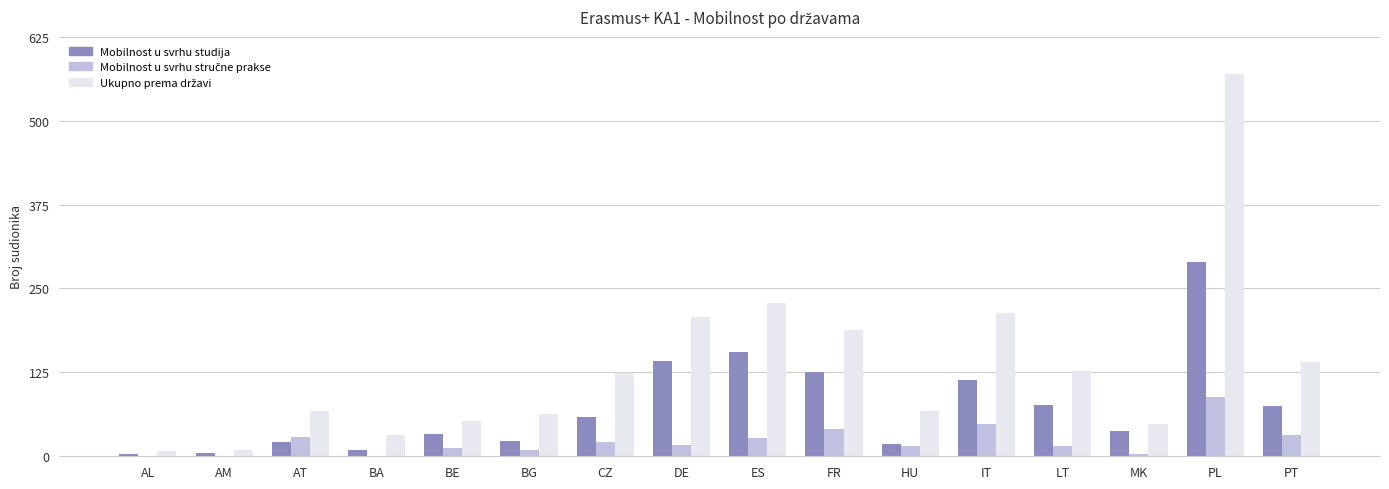

The value of Mobilnost u svrhu studija at ES is 106. True or false?

False